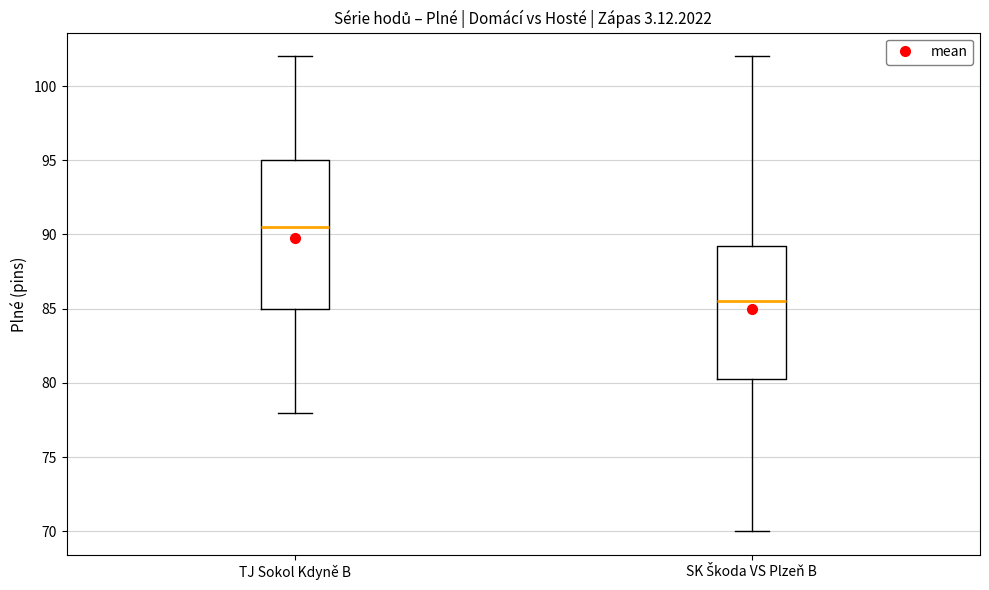

Which box is the tallest, from its lower edge to its upper edge?

TJ Sokol Kdyně B